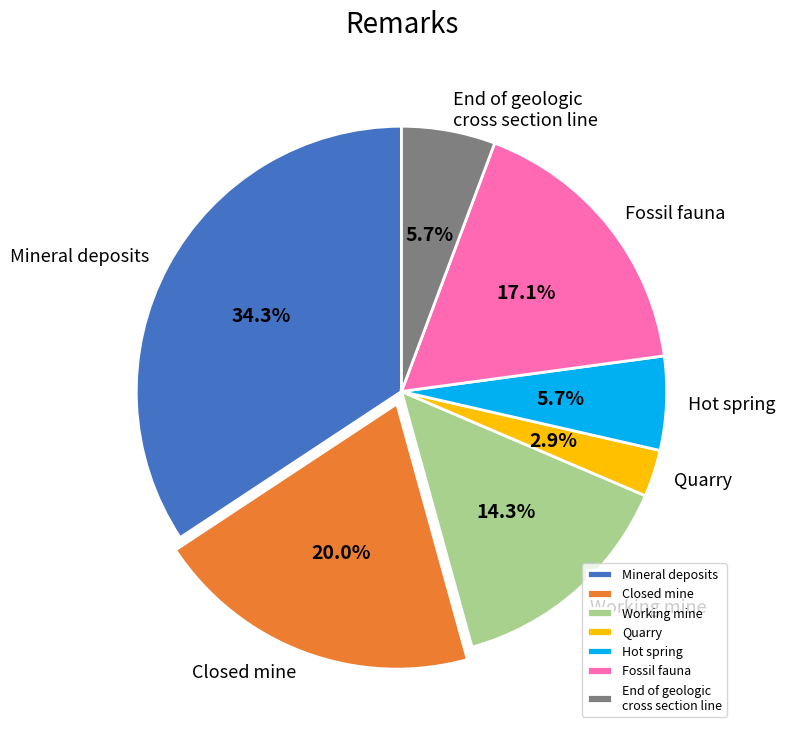

How many segments does this pie chart have?

7